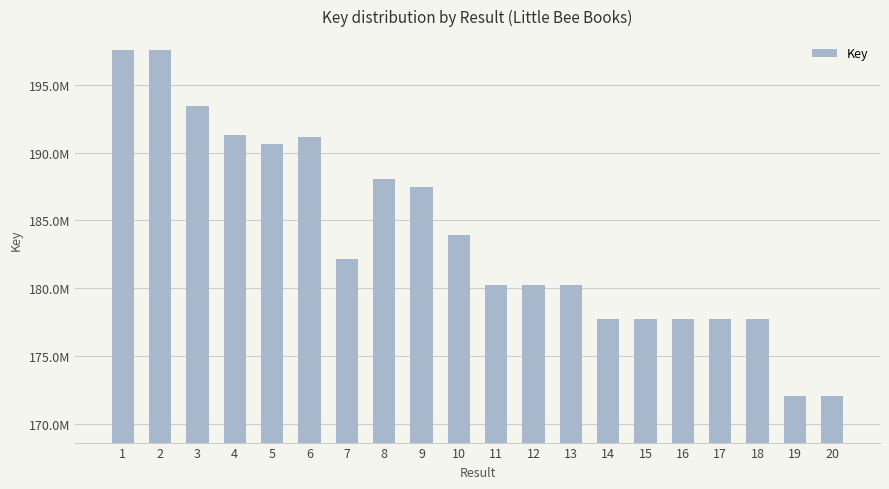

Which label corresponds to the smallest value in the chart?

19